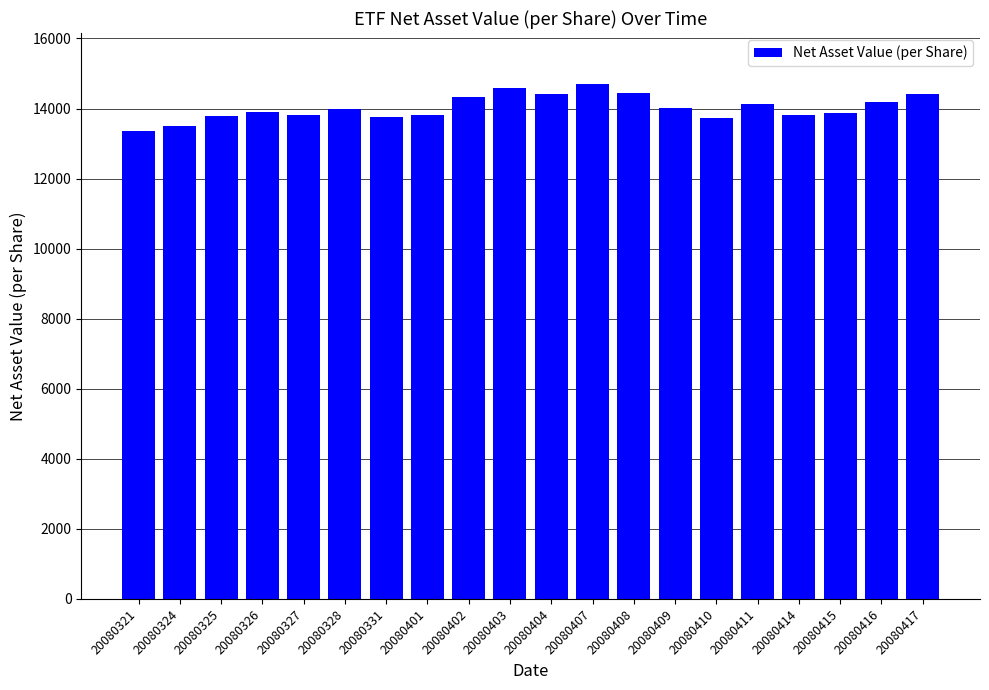

Approximately how many times larger is the value at 20080327 compared to 20080414?

1.0